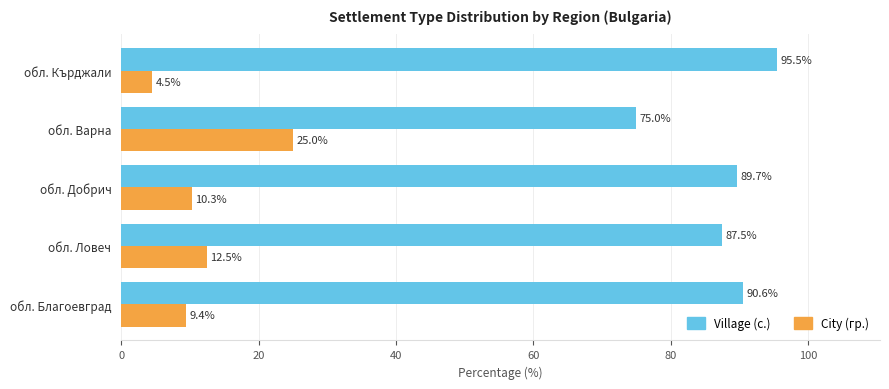

What are all the series names shown in the legend?

Village (с.), City (гр.)